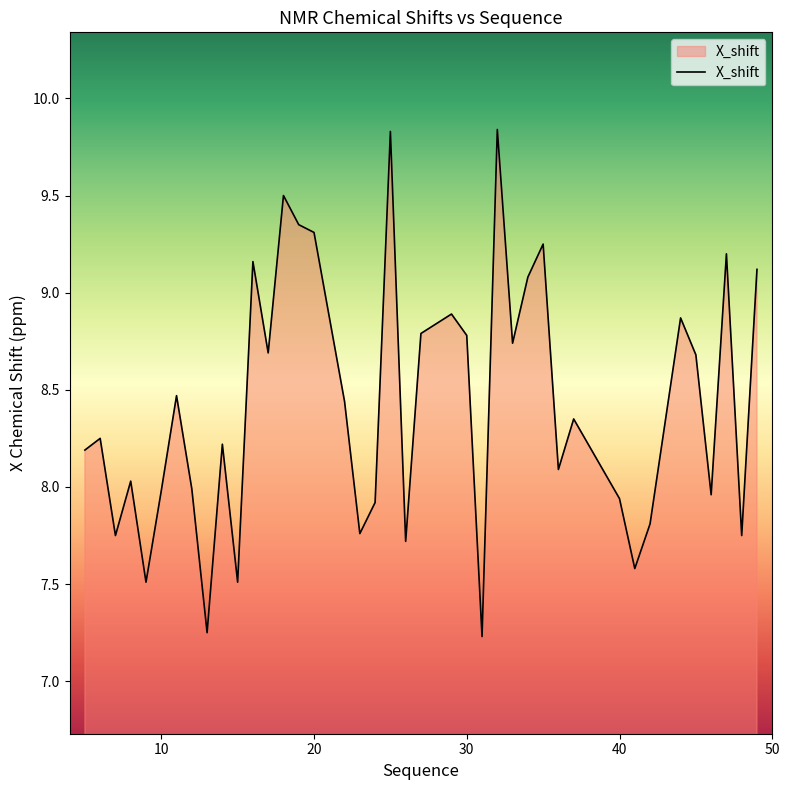

What is the difference between the maximum and minimum values?

2.6